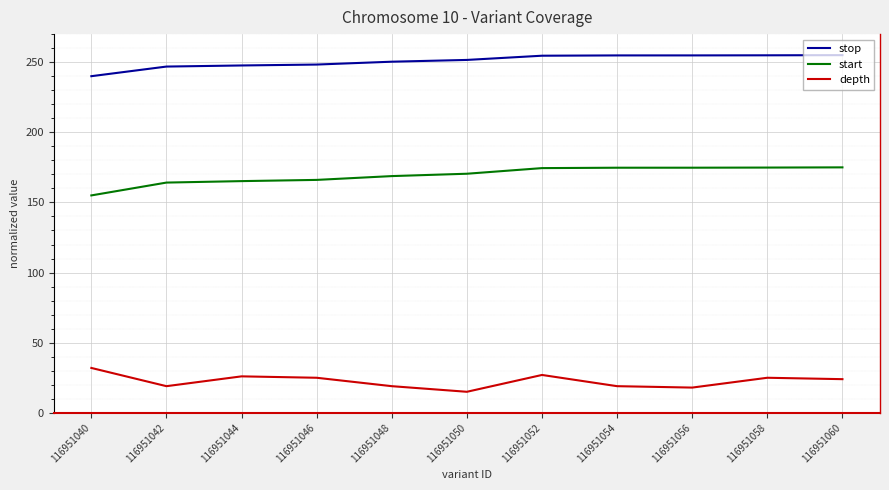

List the series in order of their peak value, lowest first.

depth, start, stop